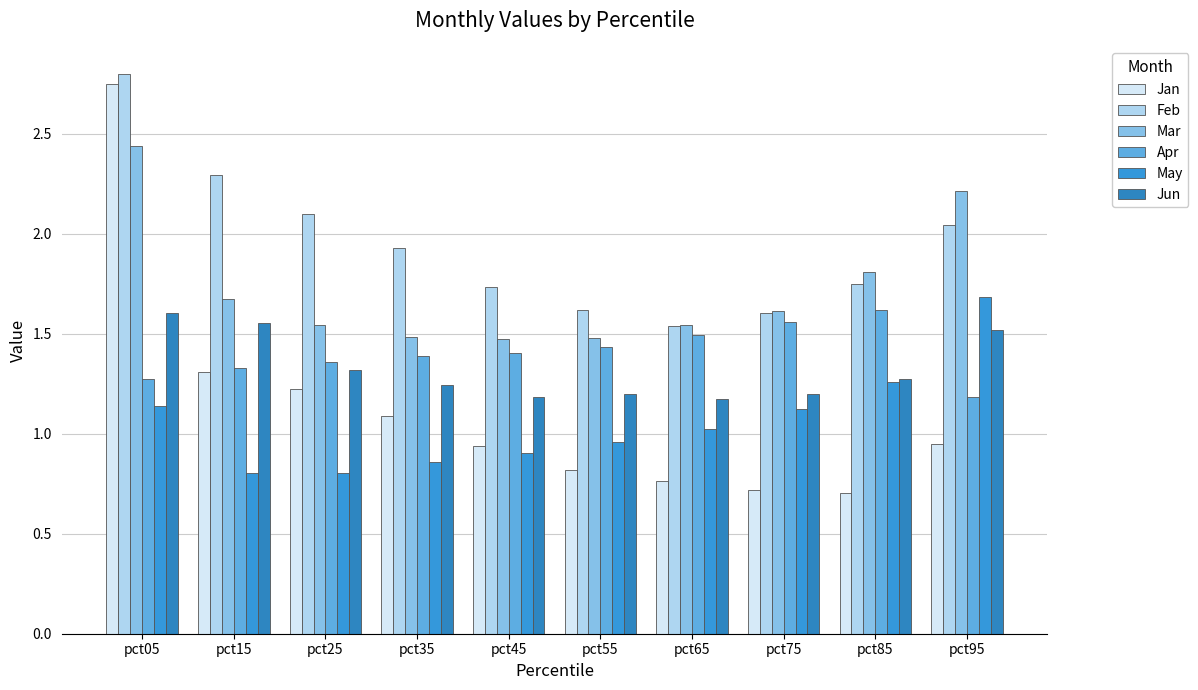

What is the maximum value for Mar?

2.4